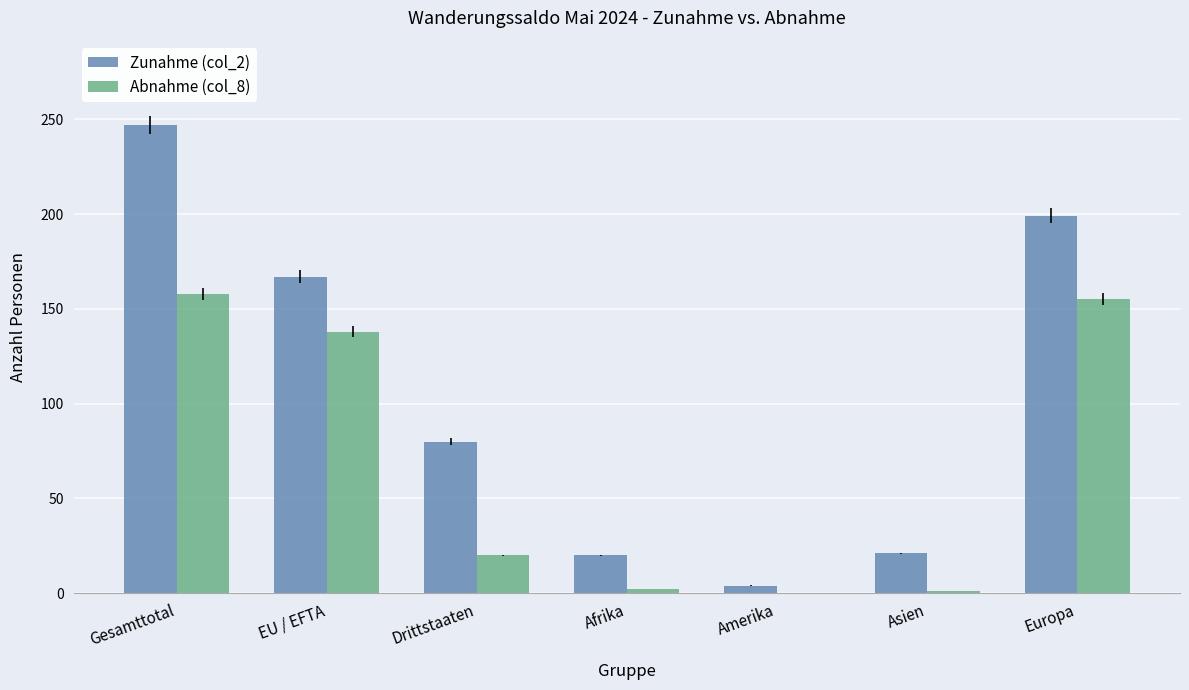

At which label does Abnahme (col_8) first exceed 20?

Gesamttotal